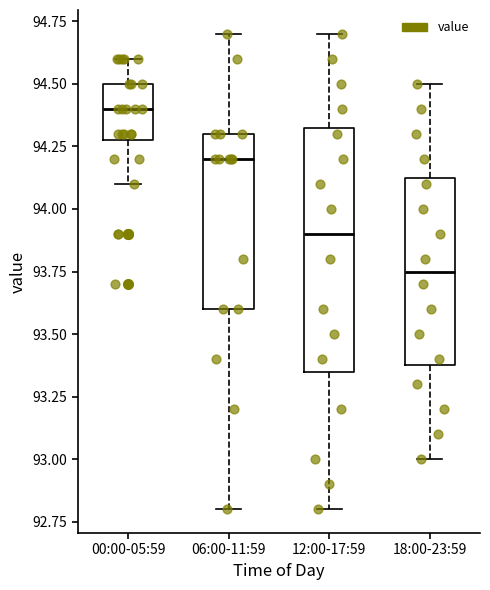

Reading left to right, read every box against the y-axis: the position of its median line, the range the box covers, and the ends of its whiskers. The values are not printed on the chart, so give them approximately, as read against the axis.

00:00-05:59: median 94.40, box 94.30 to 94.50, whiskers 94.10 to 94.60
06:00-11:59: median 94.20, box 93.60 to 94.30, whiskers 92.80 to 94.70
12:00-17:59: median 93.90, box 93.35 to 94.35, whiskers 92.80 to 94.70
18:00-23:59: median 93.75, box 93.40 to 94.15, whiskers 93.00 to 94.50